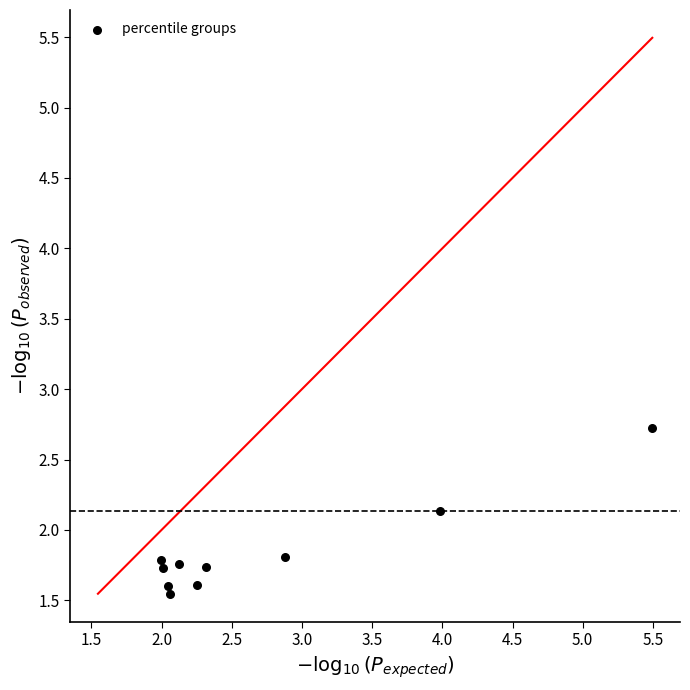

What is the range of X values (max minus min)?

3.5